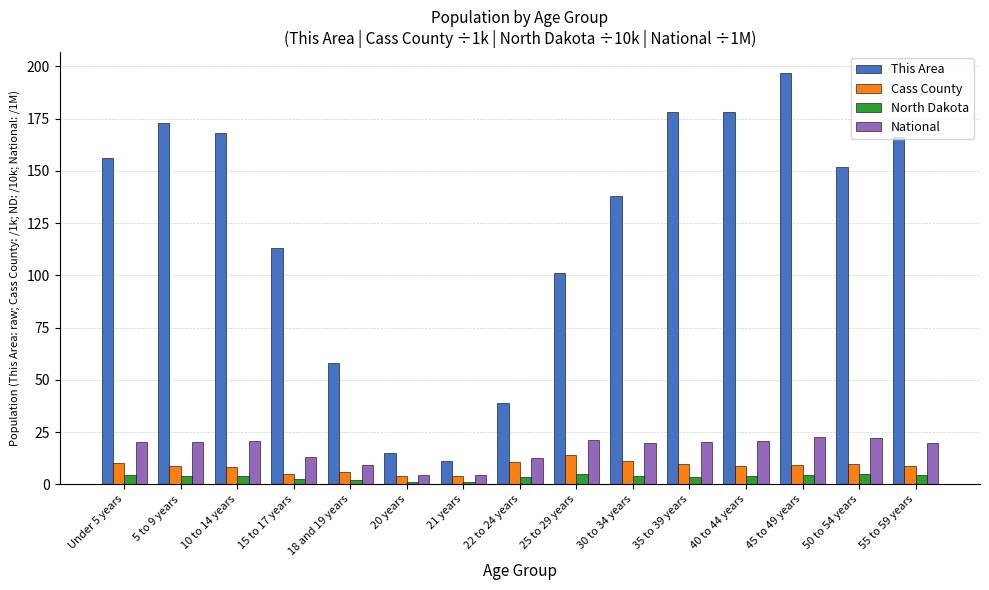

Which category has the highest value across all series?

45 to 49 years